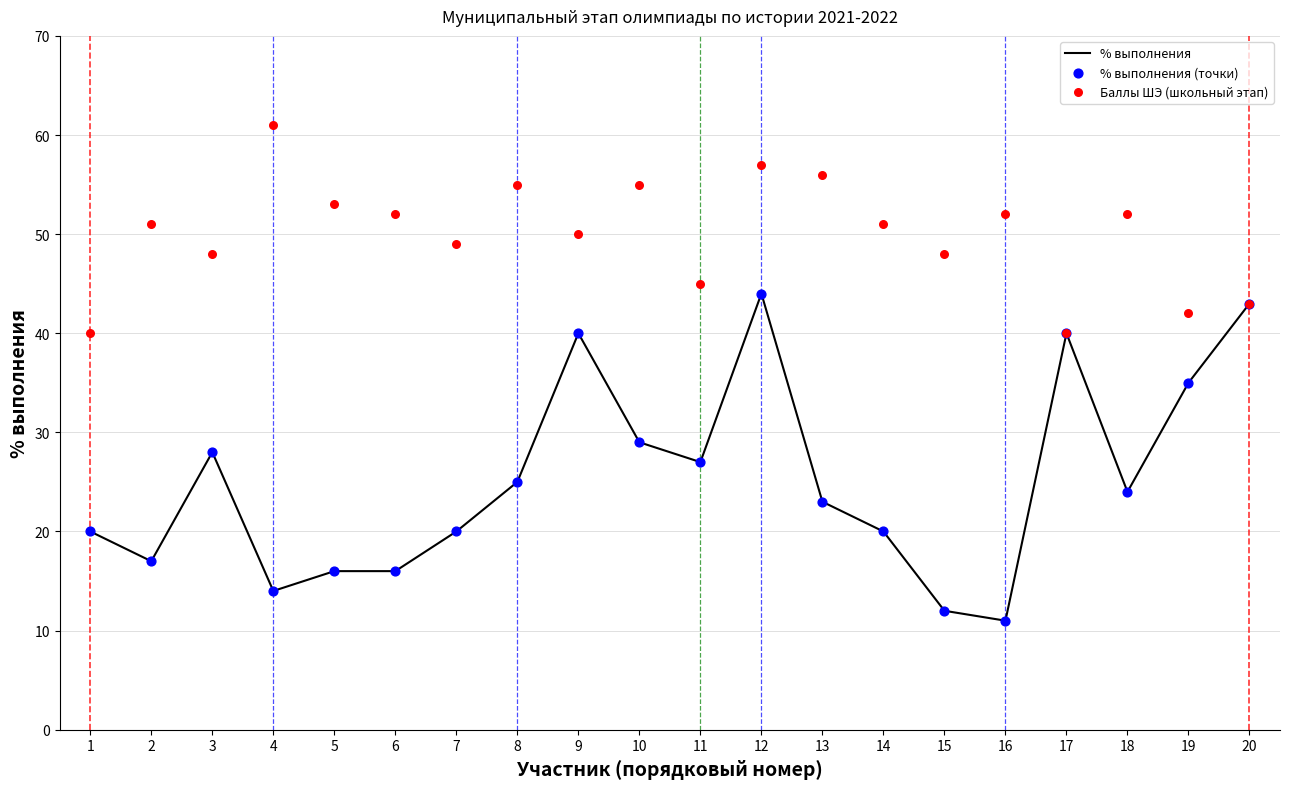

Which series has the widest spread of Y values?

% выполнения